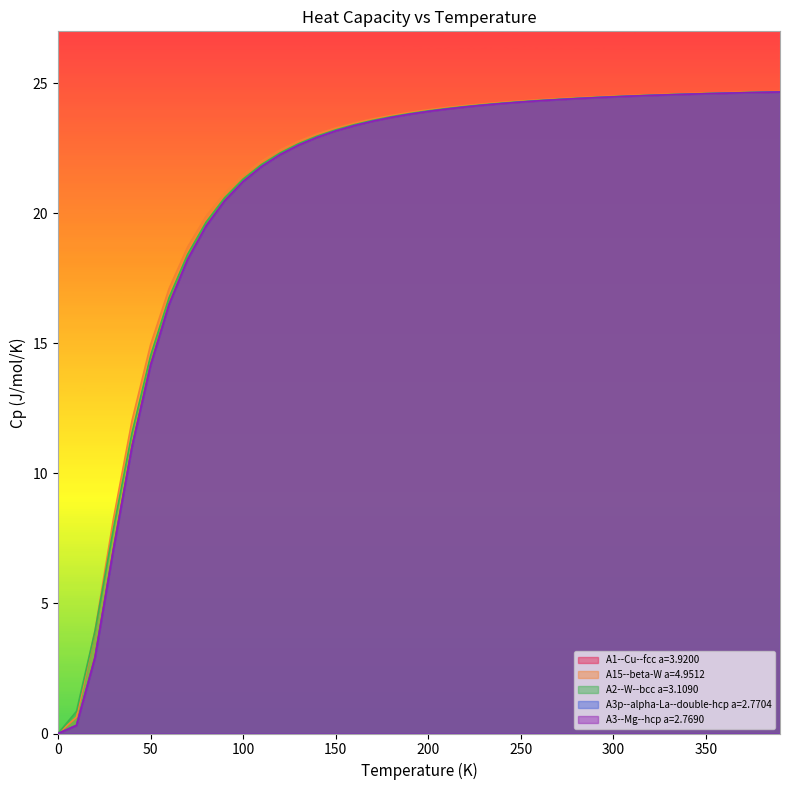

Does the chart display data point markers on the line(s)?

No